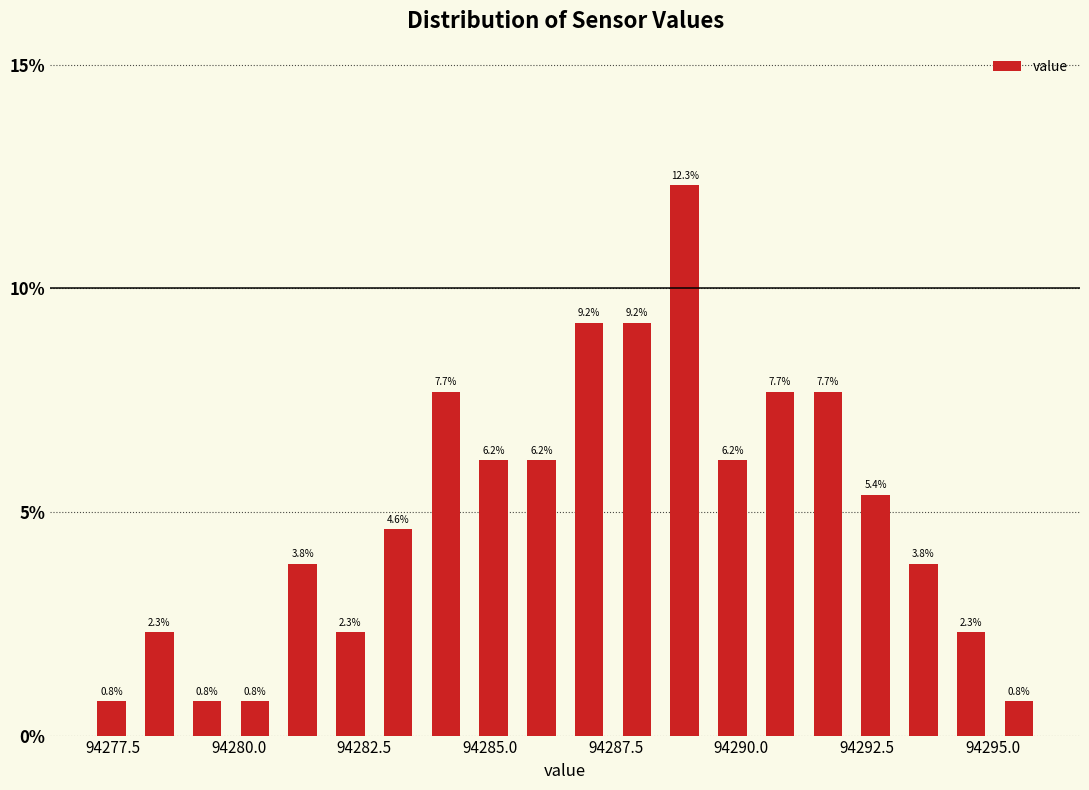

Around what value on the x-axis is the tallest bar? Give the approximate position of its centre, as read against the axis.

94289.0